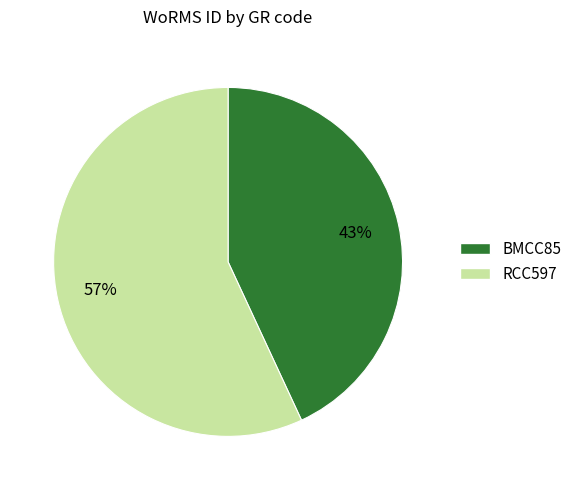

Between BMCC85 and RCC597, which is larger?

RCC597